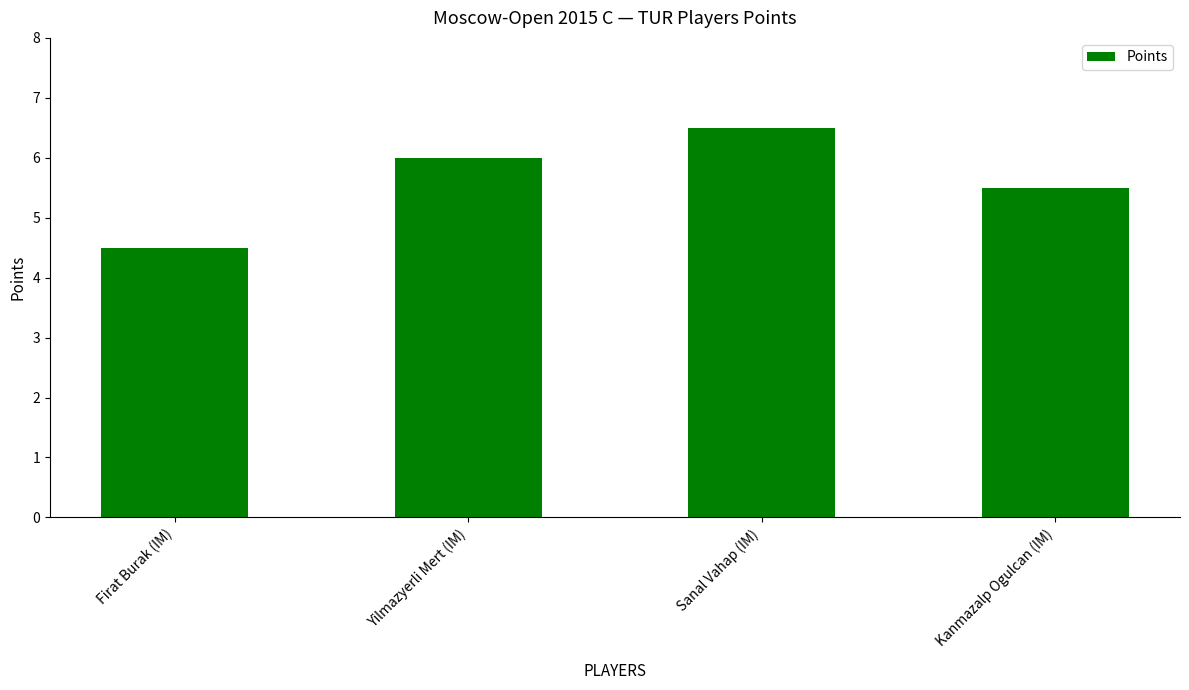

What is the label of the 4th bar from the right?

Firat Burak (IM)